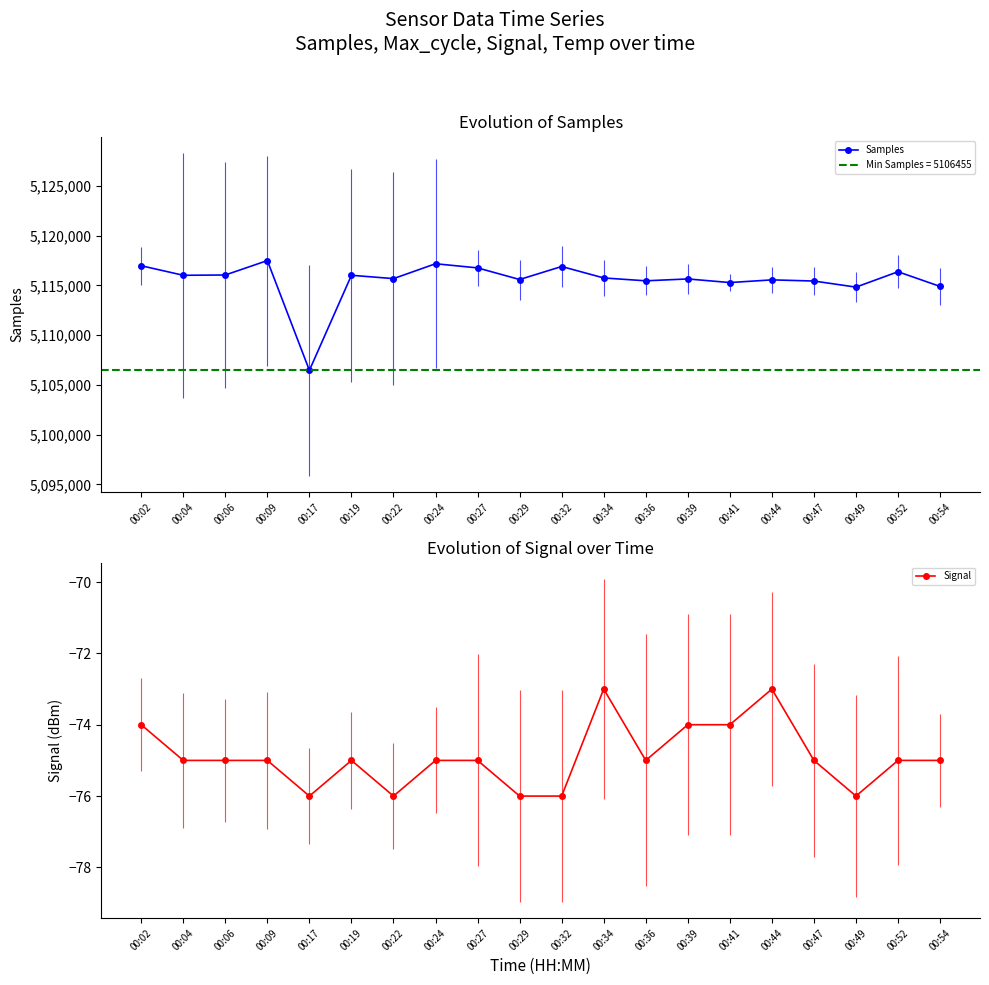

True or false: Samples and Signal cross at least once.

False